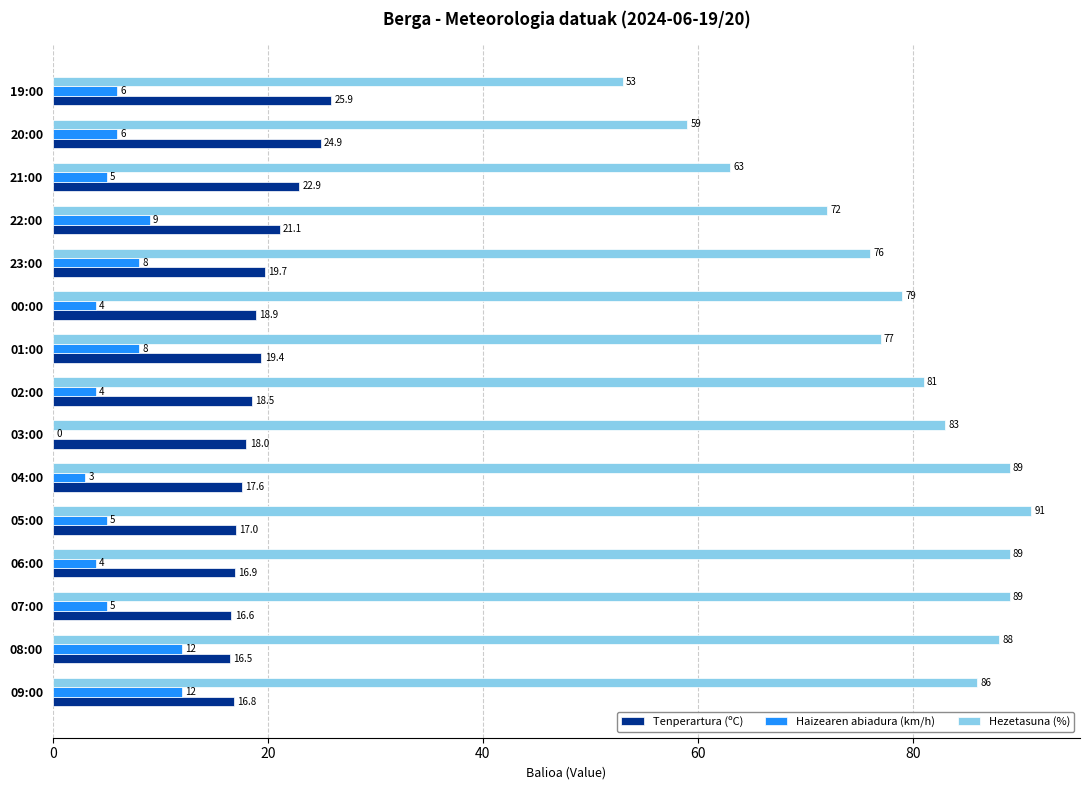

What are all the series names shown in the legend?

Tenperartura (ºC), Haizearen abiadura (km/h), Hezetasuna (%)